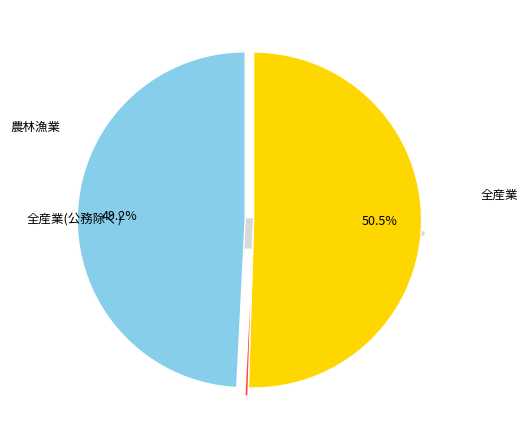

Rank the categories by value from lowest to highest.

AB　農林漁業, AR　全産業（S　公務を除く）, AS　全産業